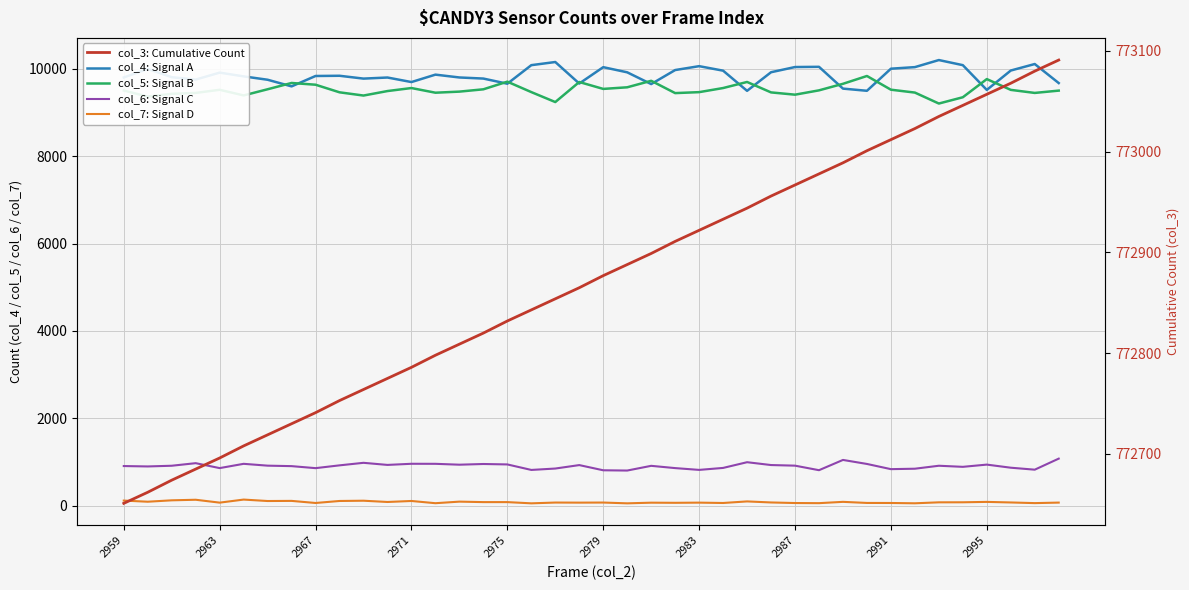

Reading right to left, what are all the values shown in this chart?

col_4: Signal A: 9677	10113	9964	9520	10087	10204	10042	10006	9500	9550	10049	10044	9925	9499	9961	10064	9975	9654	9923	10041	9666	10159	10087	9662	9780	9805	9870	9700	9804	9779	9844	9839	9601	9753	9830	9916	9757	9811	10001	9805
col_5: Signal B: 9504	9451	9521	9768	9352	9208	9459	9525	9839	9660	9510	9411	9463	9702	9563	9469	9447	9729	9580	9543	9701	9242	9470	9709	9534	9481	9456	9563	9494	9391	9465	9639	9679	9535	9394	9523	9451	9431	9367	9506
col_6: Signal C: 1075	822	867	938	887	912	844	834	953	1045	810	914	928	993	862	817	858	910	802	808	927	848	816	942	952	936	956	957	931	979	921	857	903	914	956	858	971	912	896	905
col_7: Signal D: 68	56	71	84	75	74	52	59	60	85	55	58	71	95	59	67	63	66	51	69	67	69	51	79	79	90	54	105	82	111	105	59	107	104	137	67	133	120	88	114
col_3: Cumulative Count: 773091	773080	773068	773057	773046	773035	773023	773012	773001	772989	772978	772967	772956	772944	772933	772922	772911	772899	772888	772877	772865	772854	772843	772832	772820	772809	772798	772786	772775	772764	772753	772741	772730	772719	772708	772696	772685	772674	772662	772651